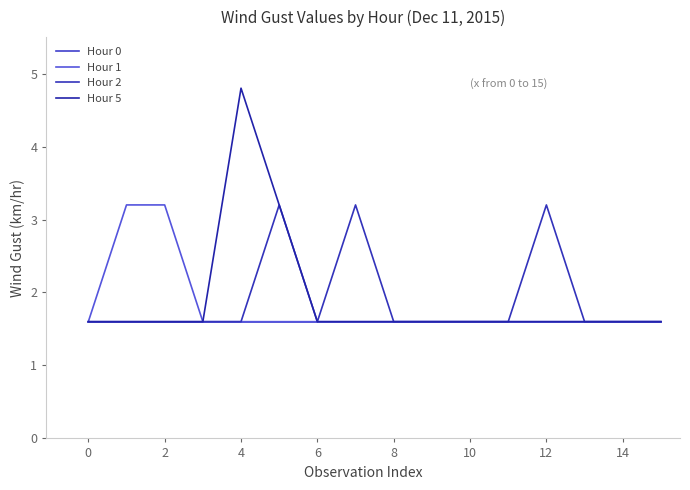

True or false: Hour 2 and Hour 1 cross at least once.

False